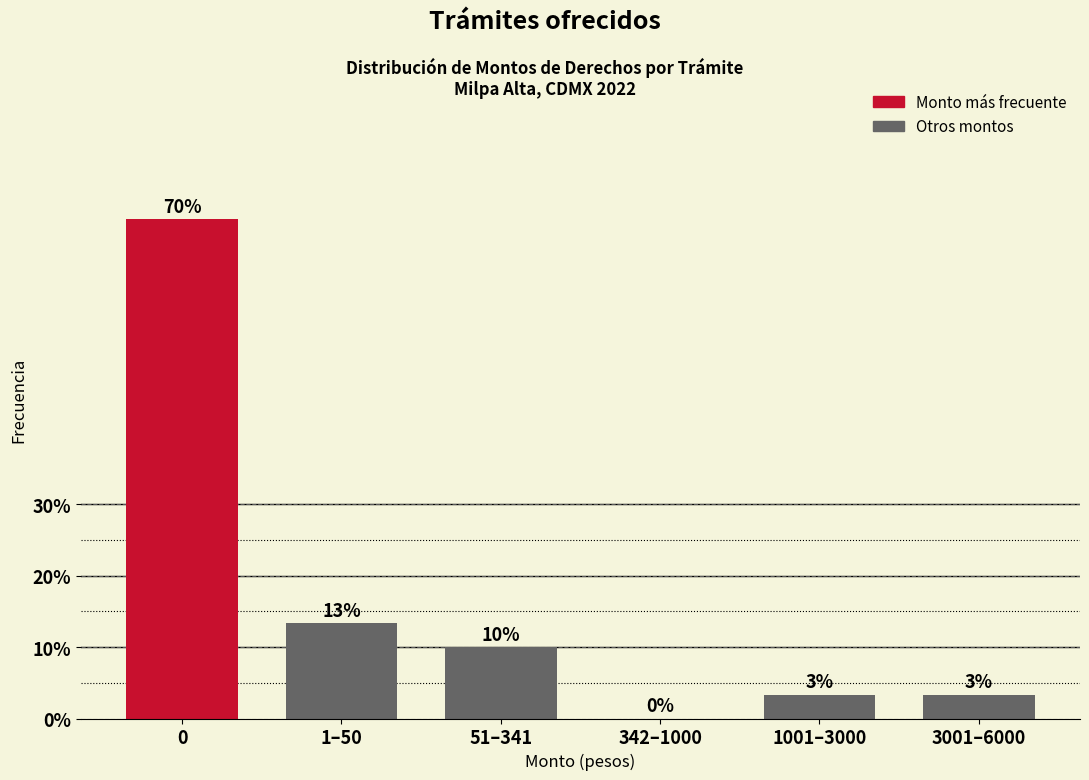

What is the greatest value displayed?

70.0